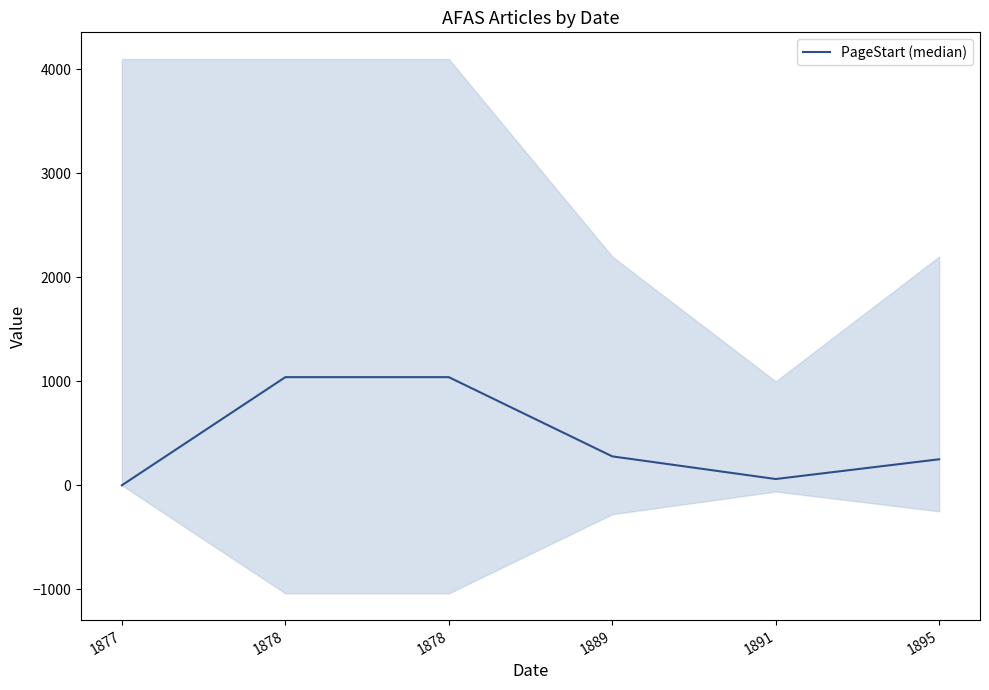

Does the chart display data point markers on the line(s)?

No